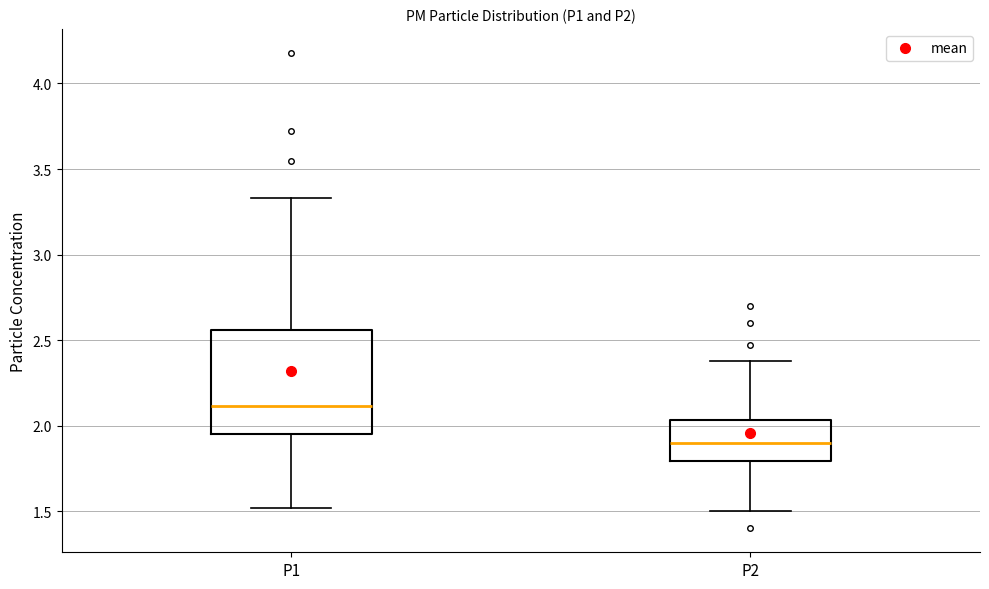

Where does the upper whisker of the box for P1 end on the y-axis? The values are not printed on the chart, so give them approximately, as read against the axis.

3.35